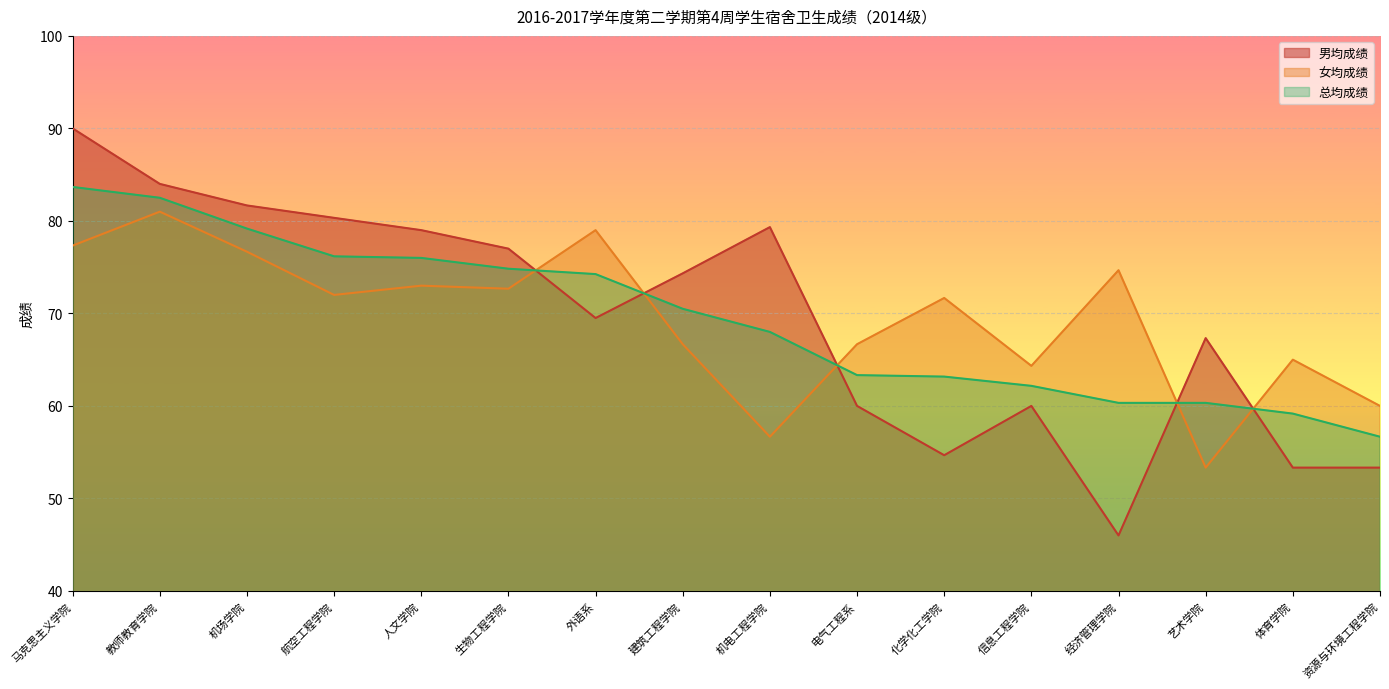

At which category does 男均成绩 reach its first local peak?

机电工程学院